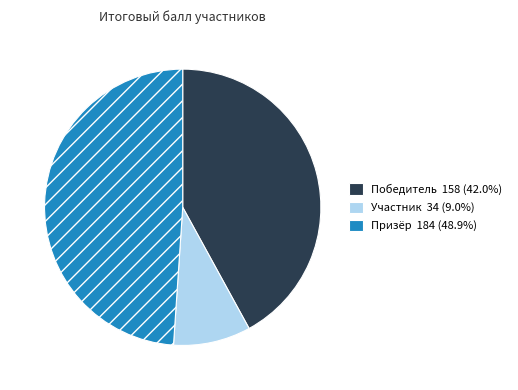

How many segments does this pie chart have?

3